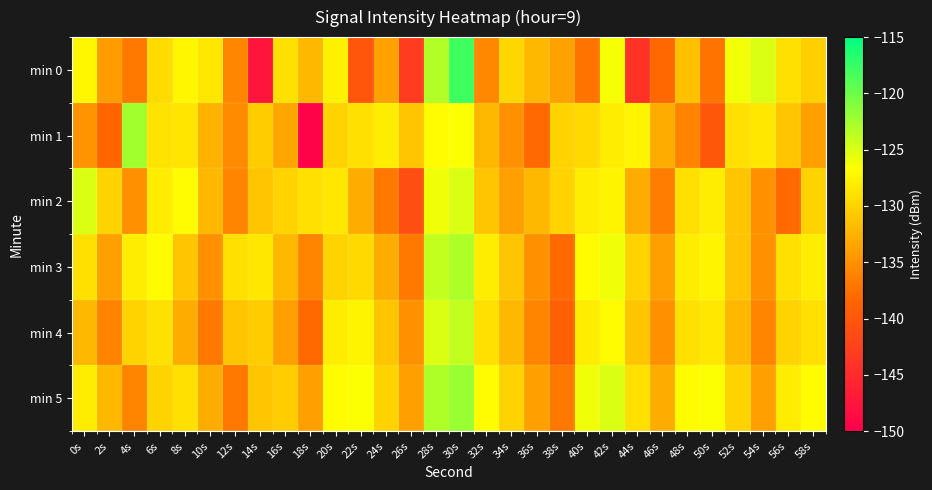

What is the greatest value displayed?

-118.0